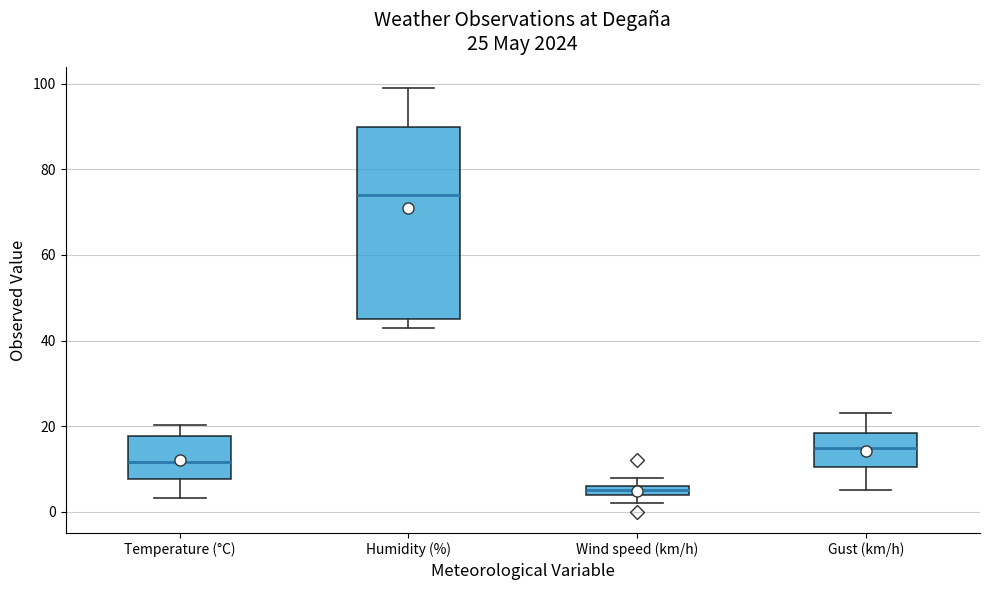

Which box is the tallest, from its lower edge to its upper edge?

Humidity (%)